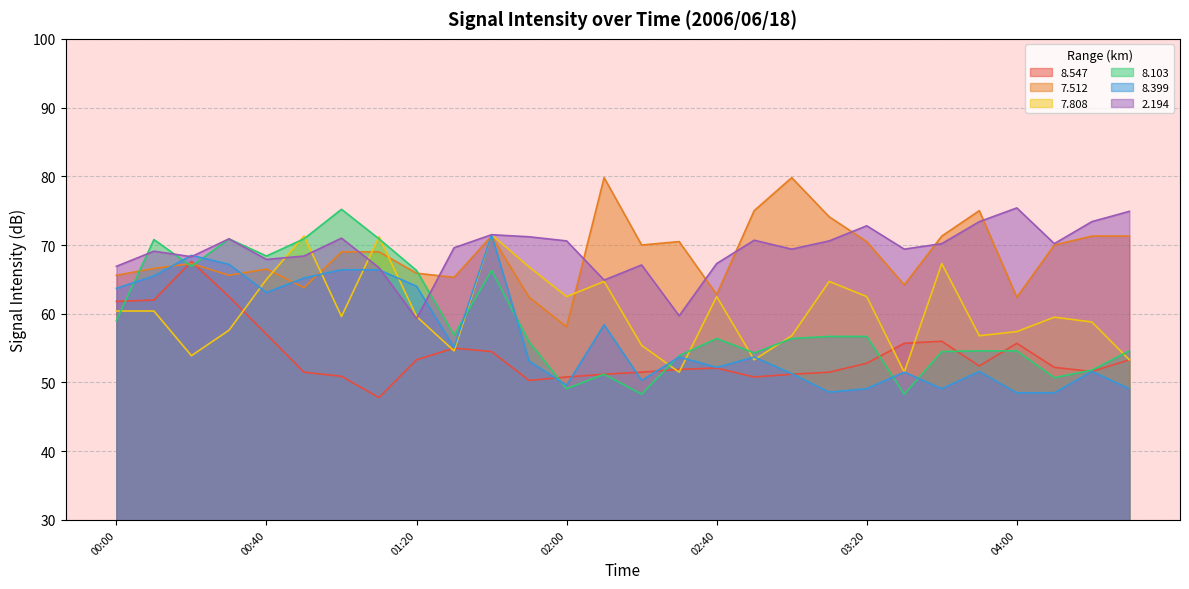

What is the average value of the   2.194 series?

69.3